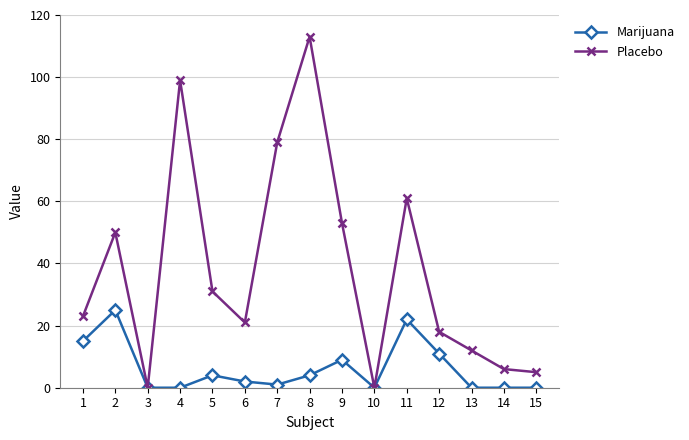

The Placebo series shows 21 at 6. True or false?

True